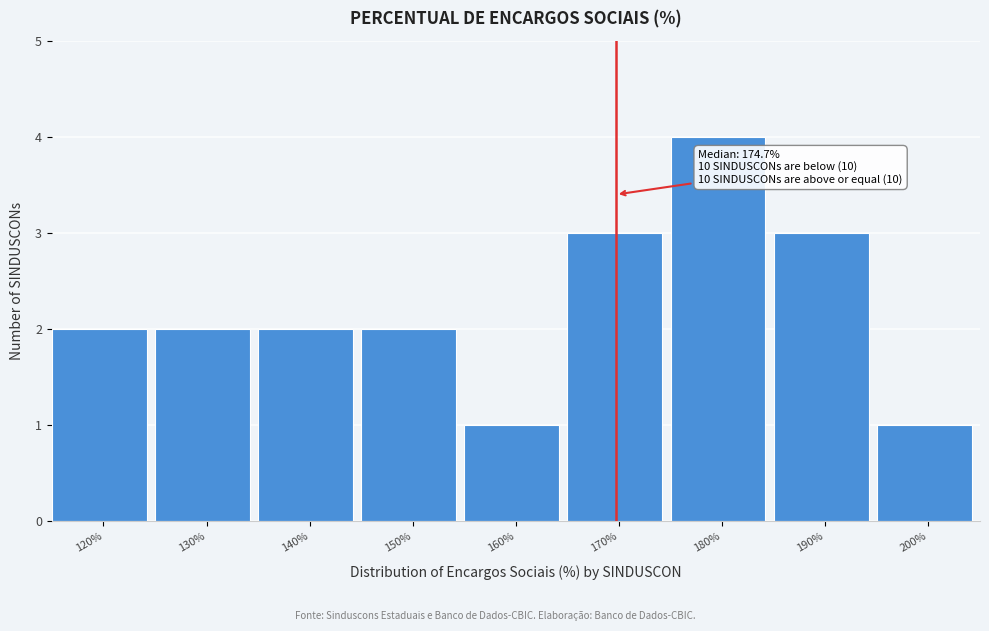

Reading left to right, transcribe all the data shown in this chart.

2	2	2	2	1	3	4	3	1